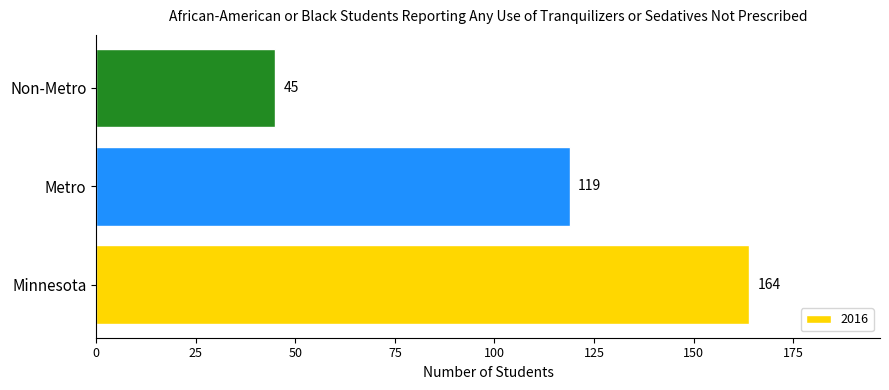

Reading bottom to top, extract all data points from this chart.

Minnesota=164	Metro=119	Non-Metro=45